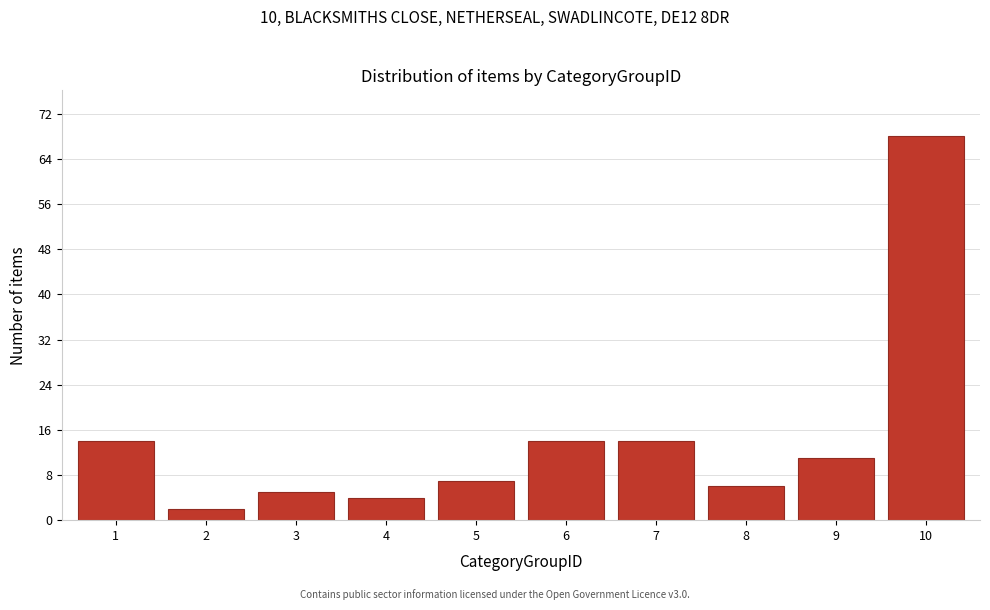

Reading left to right, transcribe all the data shown in this chart.

1=14	2=2	3=5	4=4	5=7	6=14	7=14	8=6	9=11	10=68